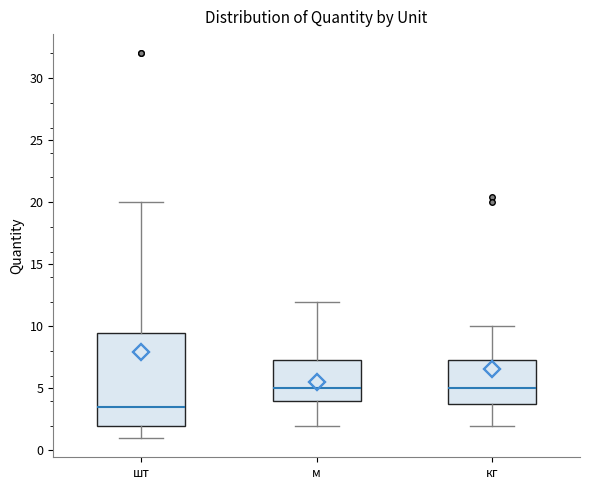

Where does the lower whisker of the box for м end on the y-axis? The values are not printed on the chart, so give them approximately, as read against the axis.

2.0